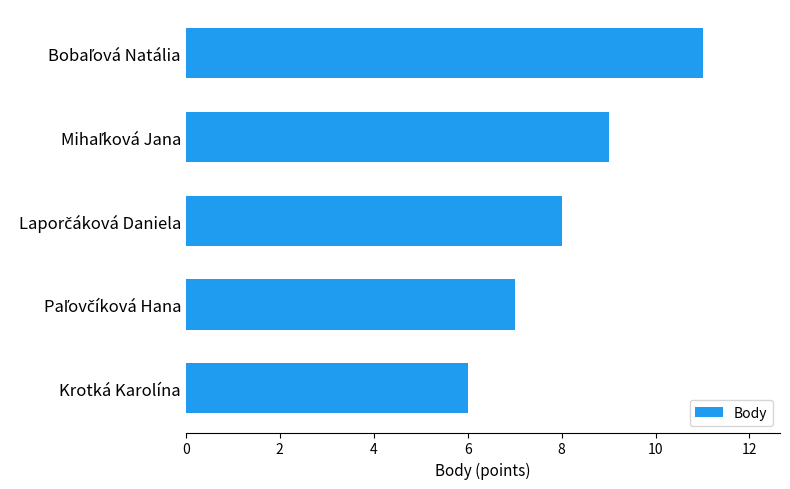

Does the chart contain any negative values?

No